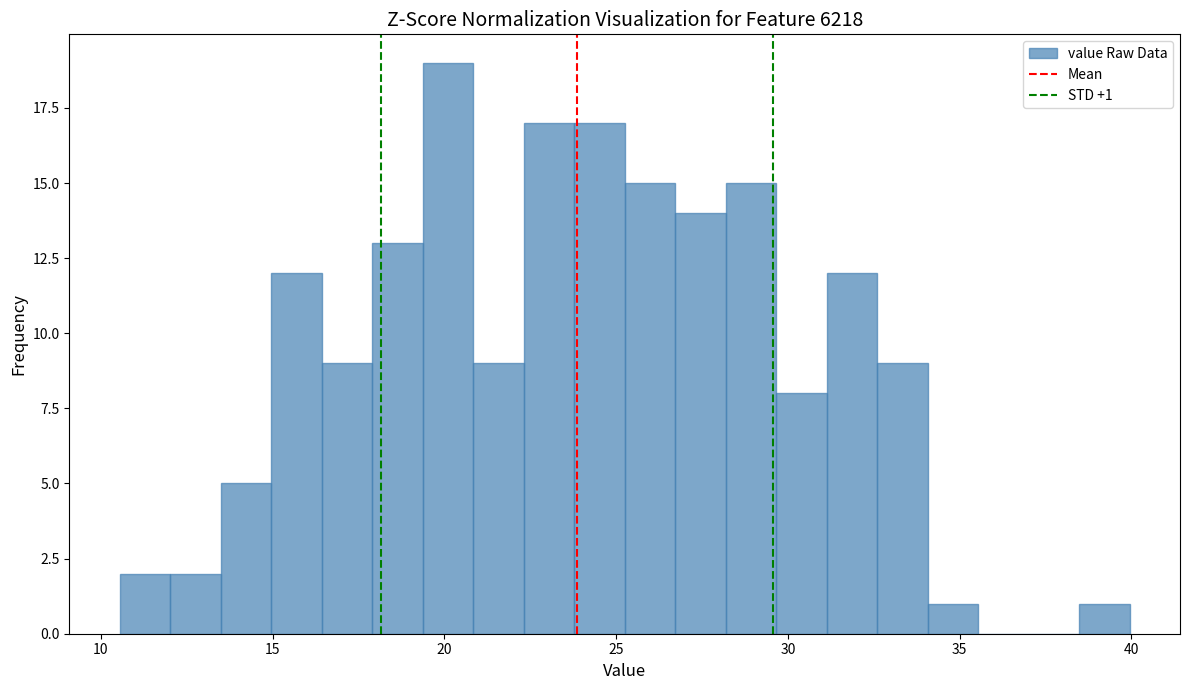

Around what value on the x-axis is the tallest bar? Give the approximate position of its centre, as read against the axis.

20.0